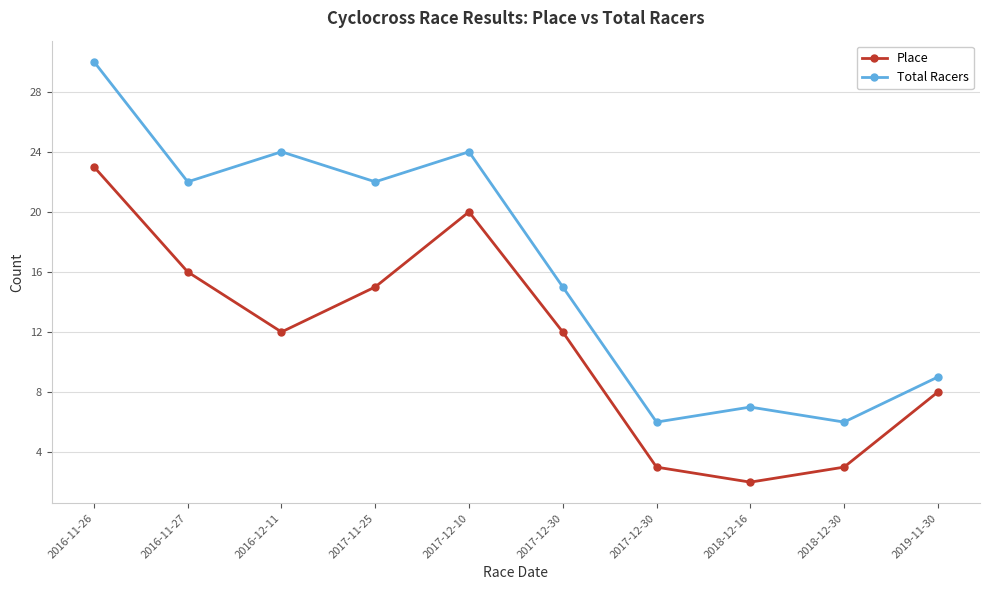

In Total Racers, how many points are lower than both neighbors (excluding endpoints)?

4